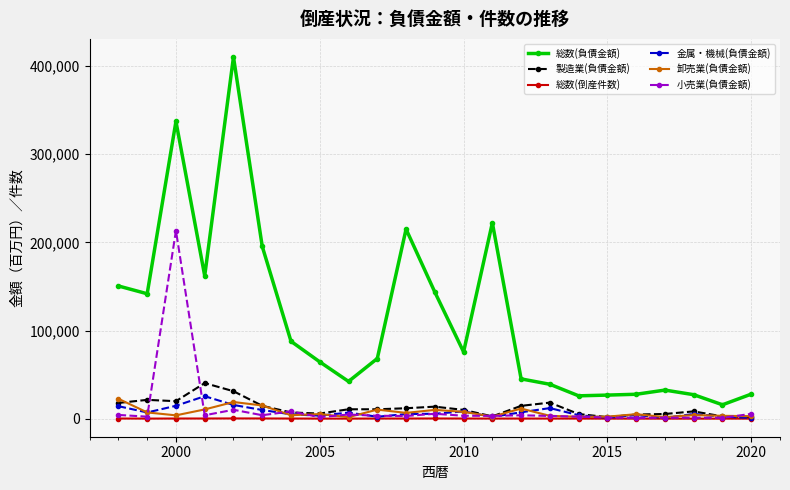

What are all the series names shown in the legend?

総数(負債金額), 製造業(負債金額), 総数(倒産件数), 金属・機械(負債金額), 卸売業(負債金額), 小売業(負債金額)